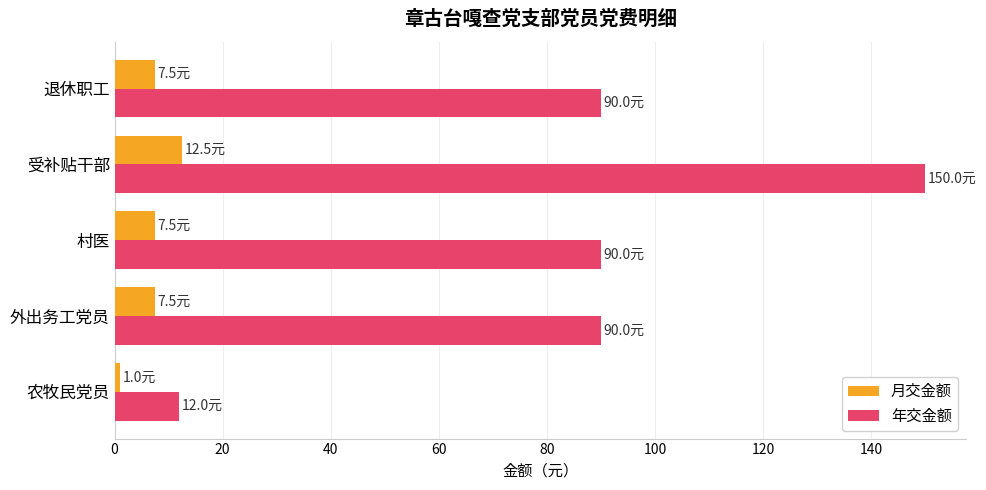

How many values in the 月交金额 series exceed 7?

4